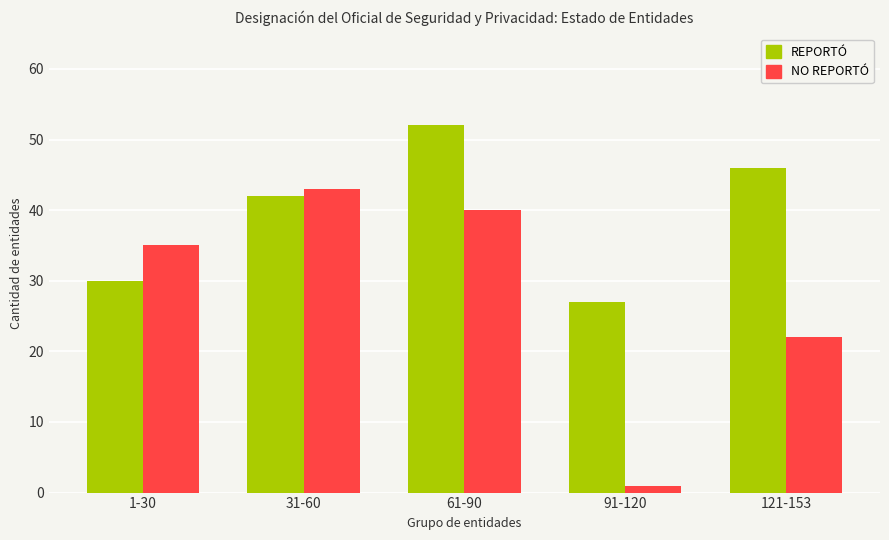

What is the label of the 5th bar from the right?

1-30